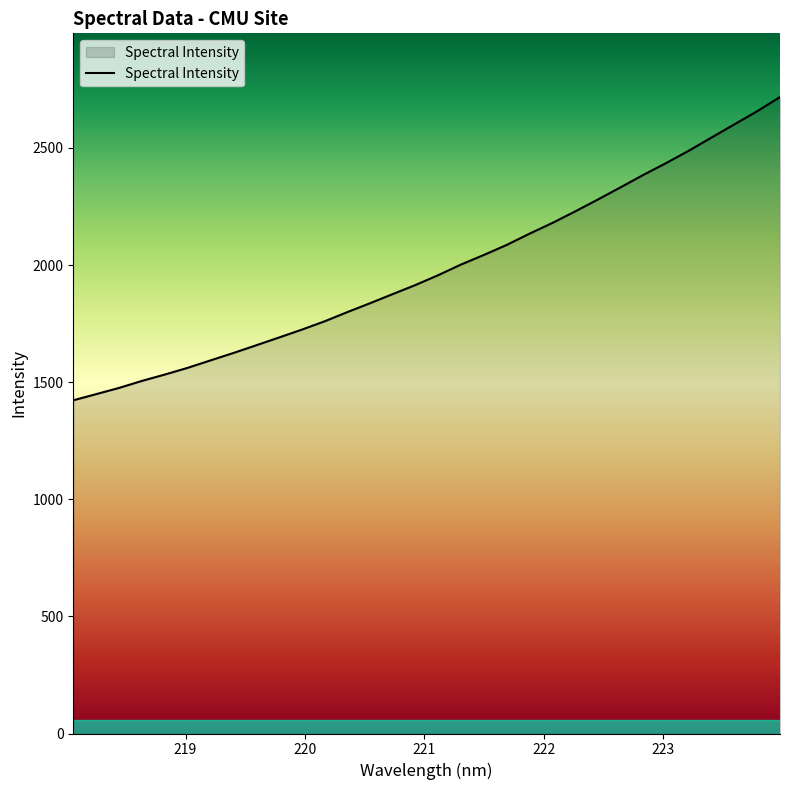

True or false: the data has more than 2 interior local peaks.

False